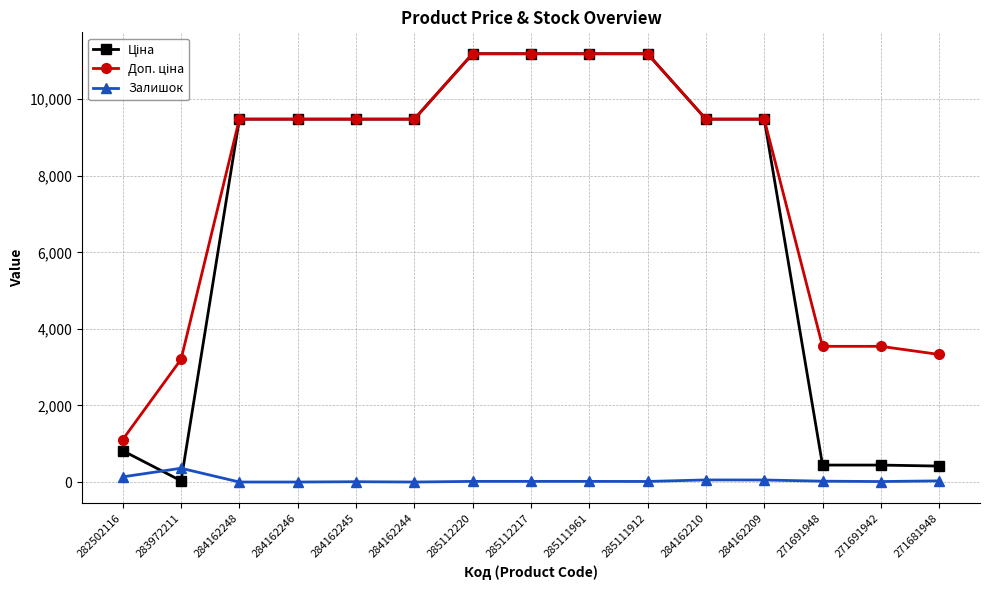

How many data points does each series have?

15